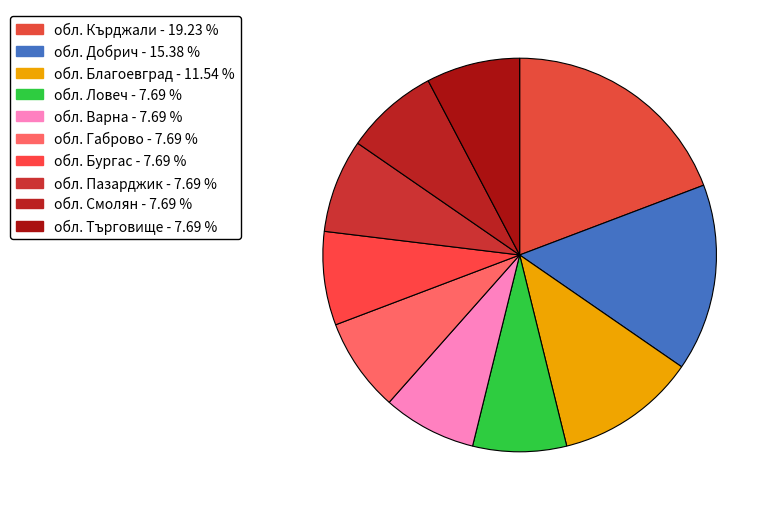

Count the number of slices in the pie.

10